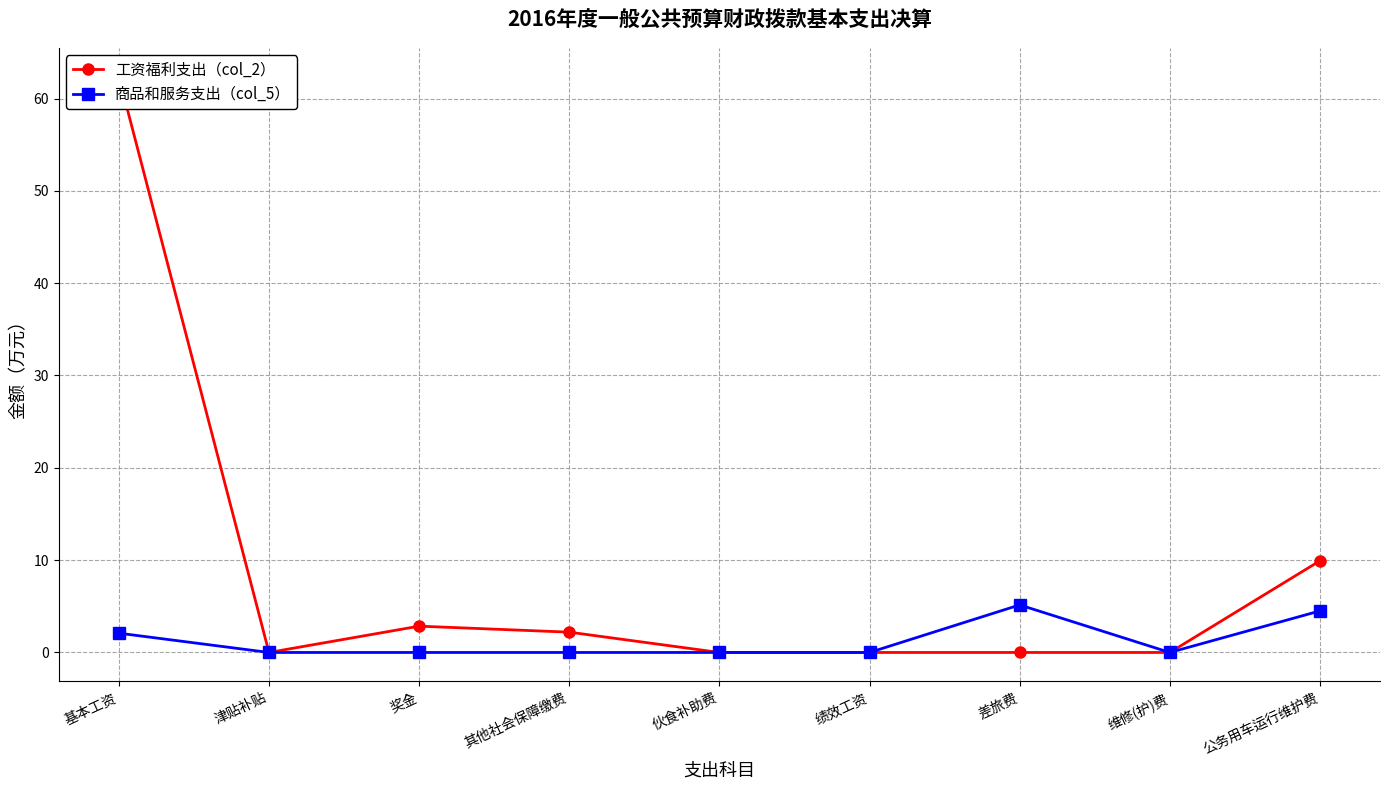

What is the label of the 7th point from the right?

奖金